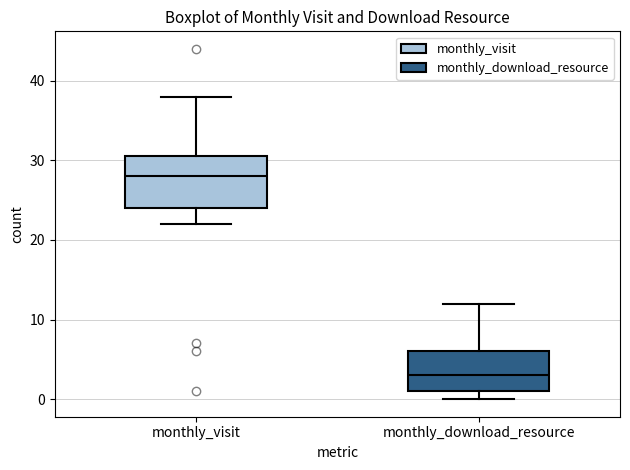

Where does the upper whisker of the box for monthly_visit end on the y-axis? The values are not printed on the chart, so give them approximately, as read against the axis.

38